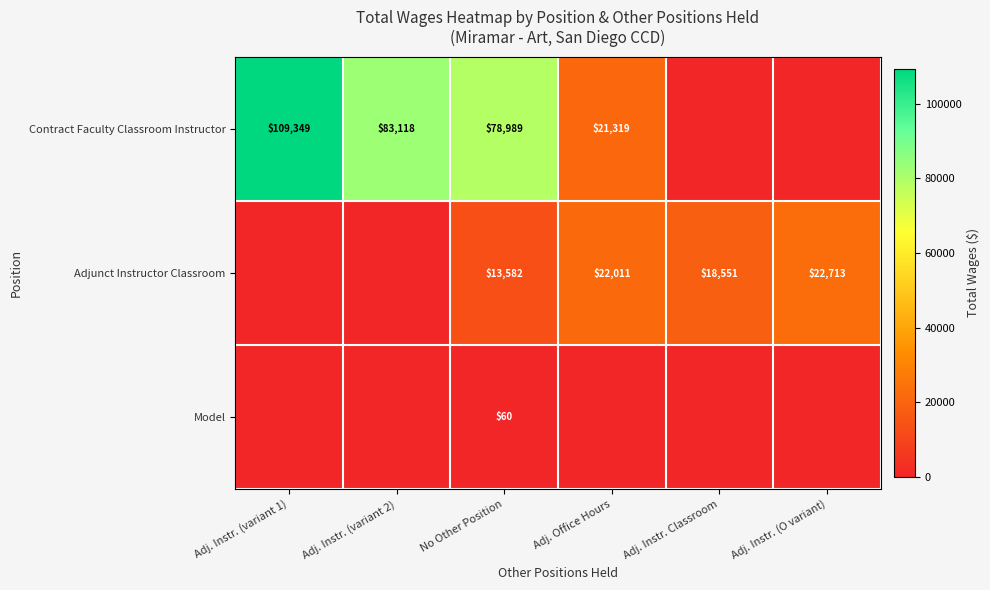

True or false: Adjunct Instructor Classroom has a value of 27681 at Adj. Instr. Classroom.

False